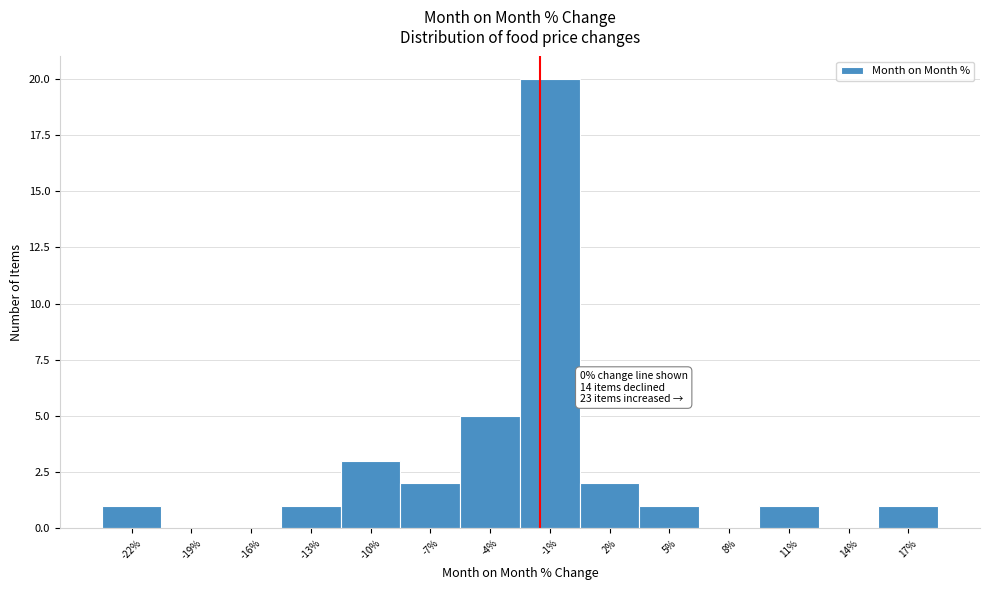

Reading left to right, transcribe all the data shown in this chart.

-22%=1	-19%=0	-16%=0	-13%=1	-10%=3	-7%=2	-4%=5	-1%=20	2%=2	5%=1	8%=0	11%=1	14%=0	17%=1